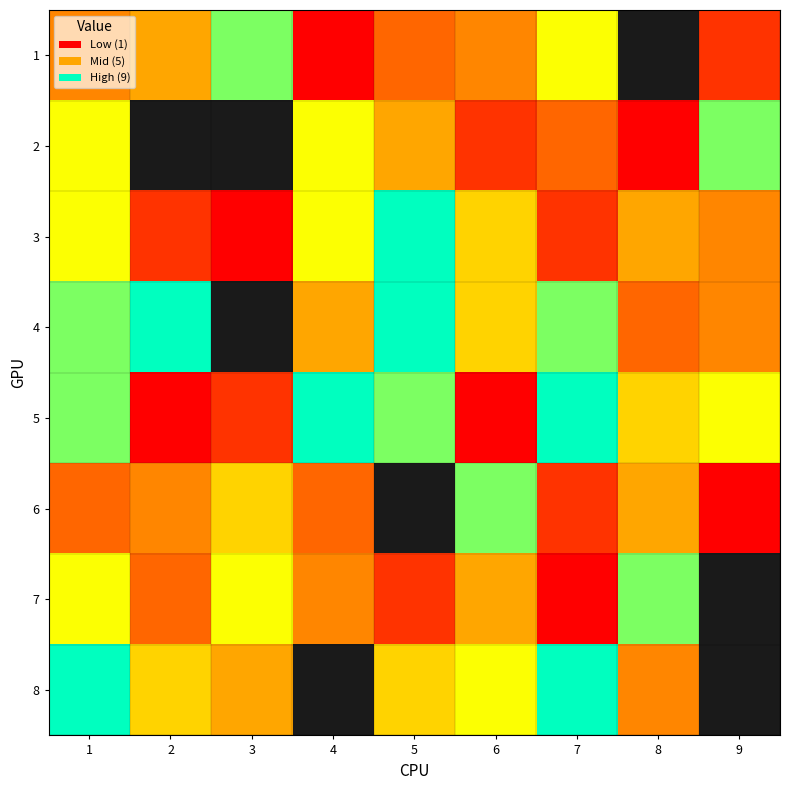

Which series changed the most between 5 and 7?

3